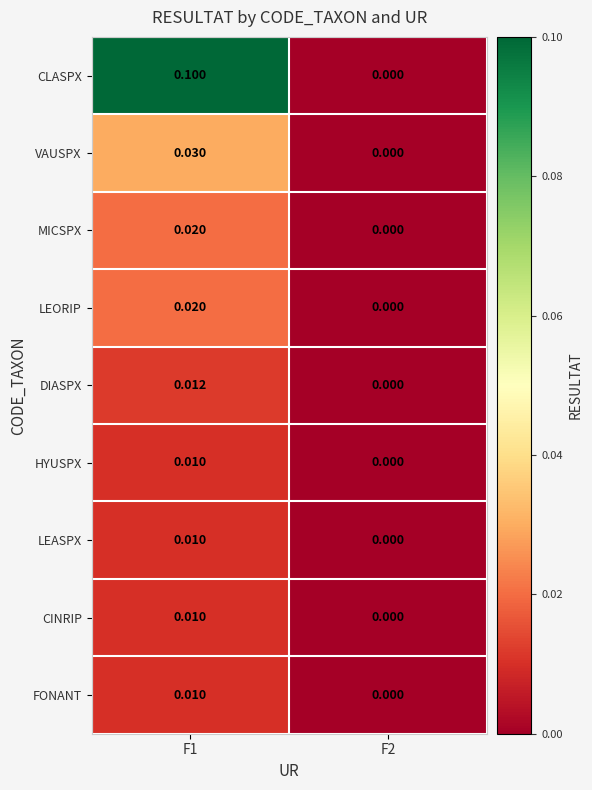

Which series changed the most between F1 and F2?

CLASPX